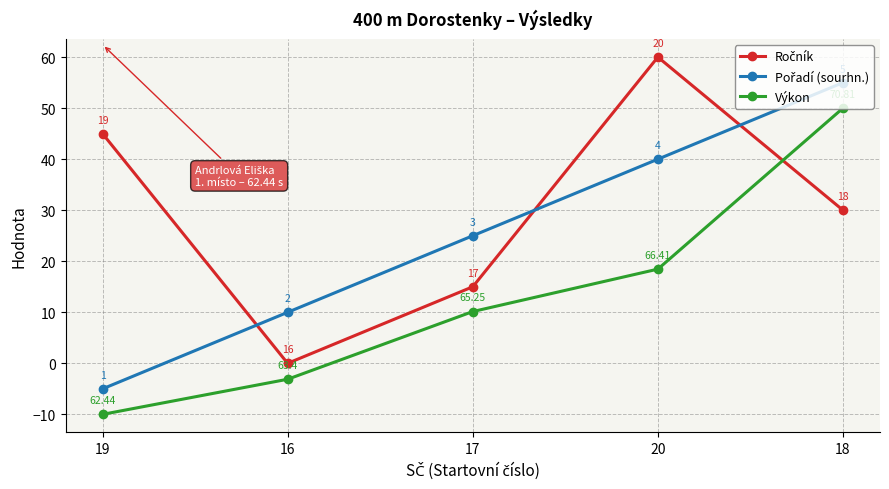

True or false: Výkon has more than 1 points higher than both neighbors.

False